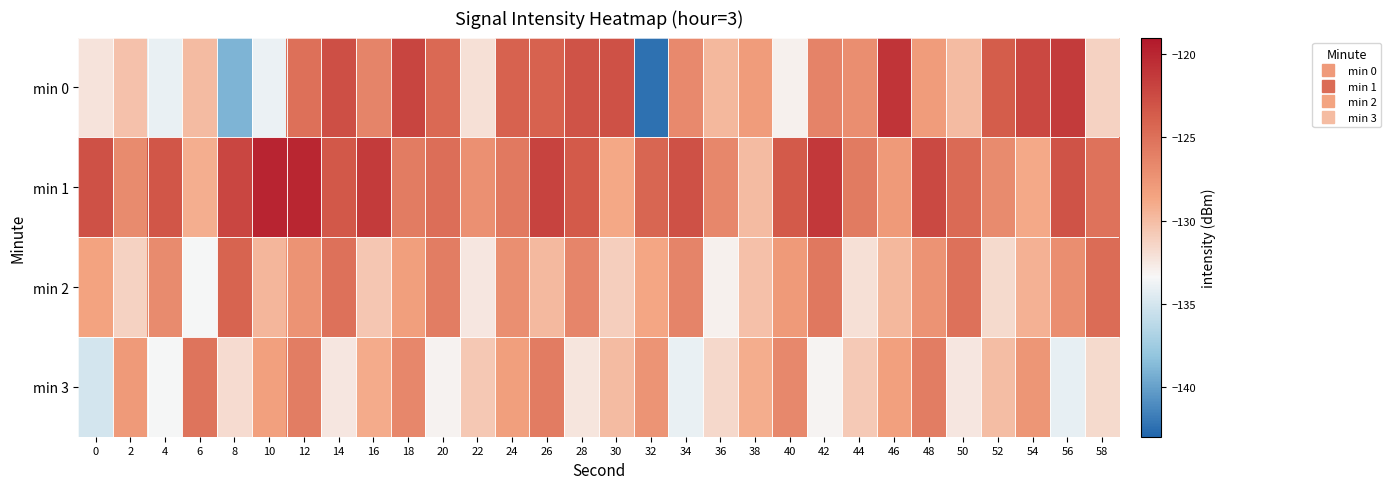

What is the spread (max minus min) of values at 22?

5.3